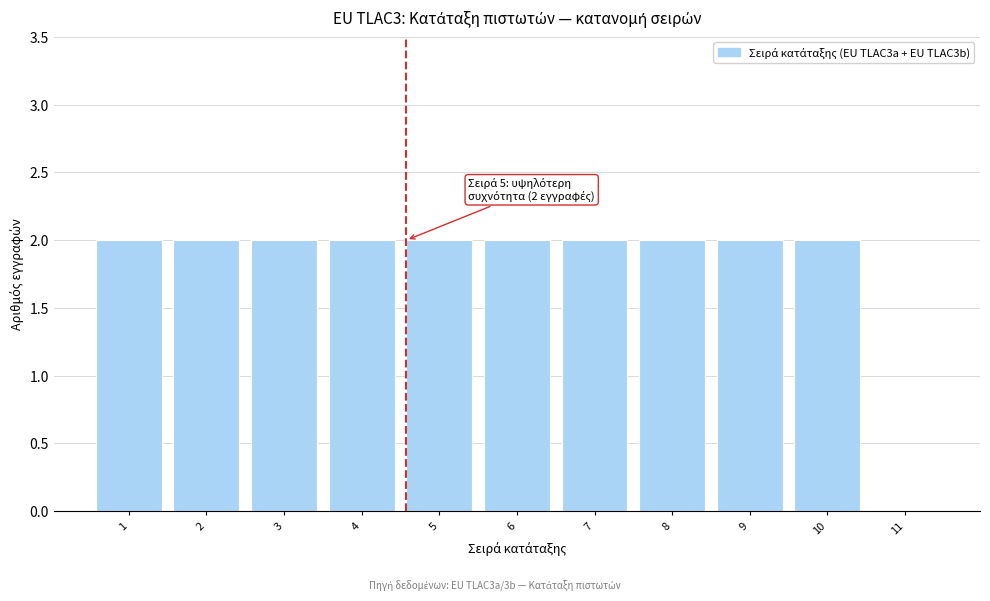

Reading left to right, extract all data points from this chart.

1=2	2=2	3=2	4=2	5=2	6=2	7=2	8=2	9=2	10=2	11=0